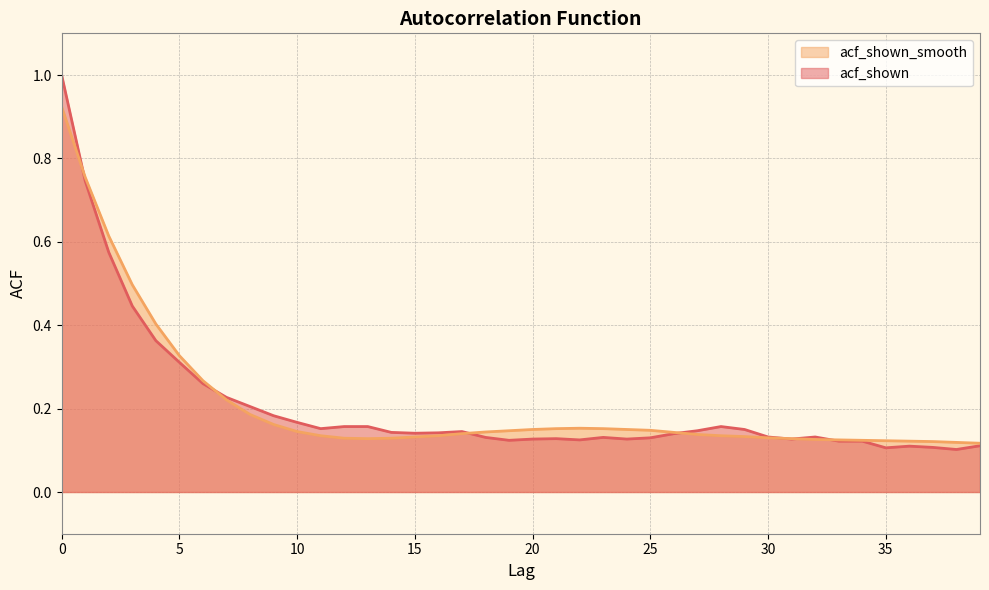

What is the difference between the maximum and minimum values in the acf_shown_smooth series?

0.8